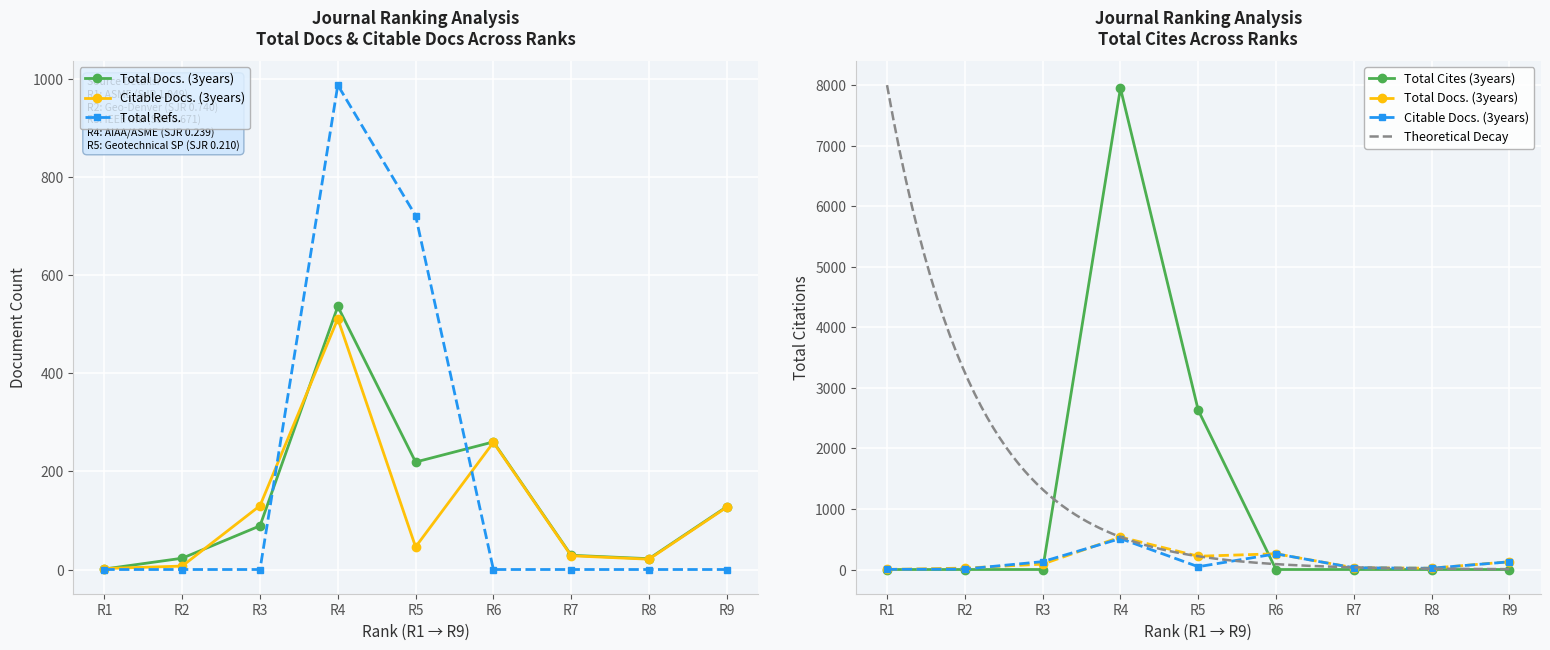

What is the sum of all Citable Docs. (3years) values?

1131